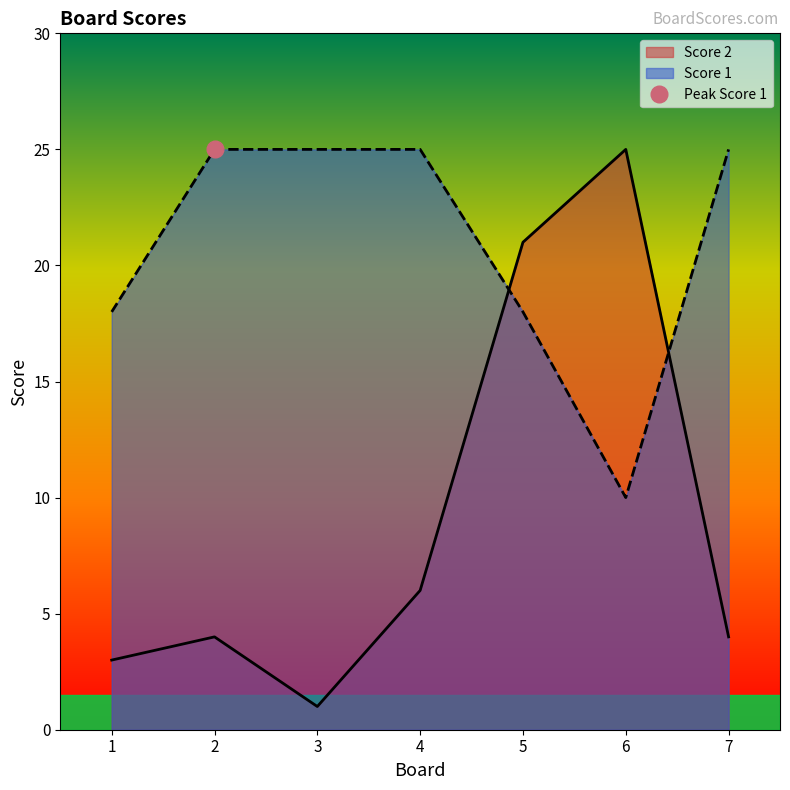

How many data points does each series have?

7